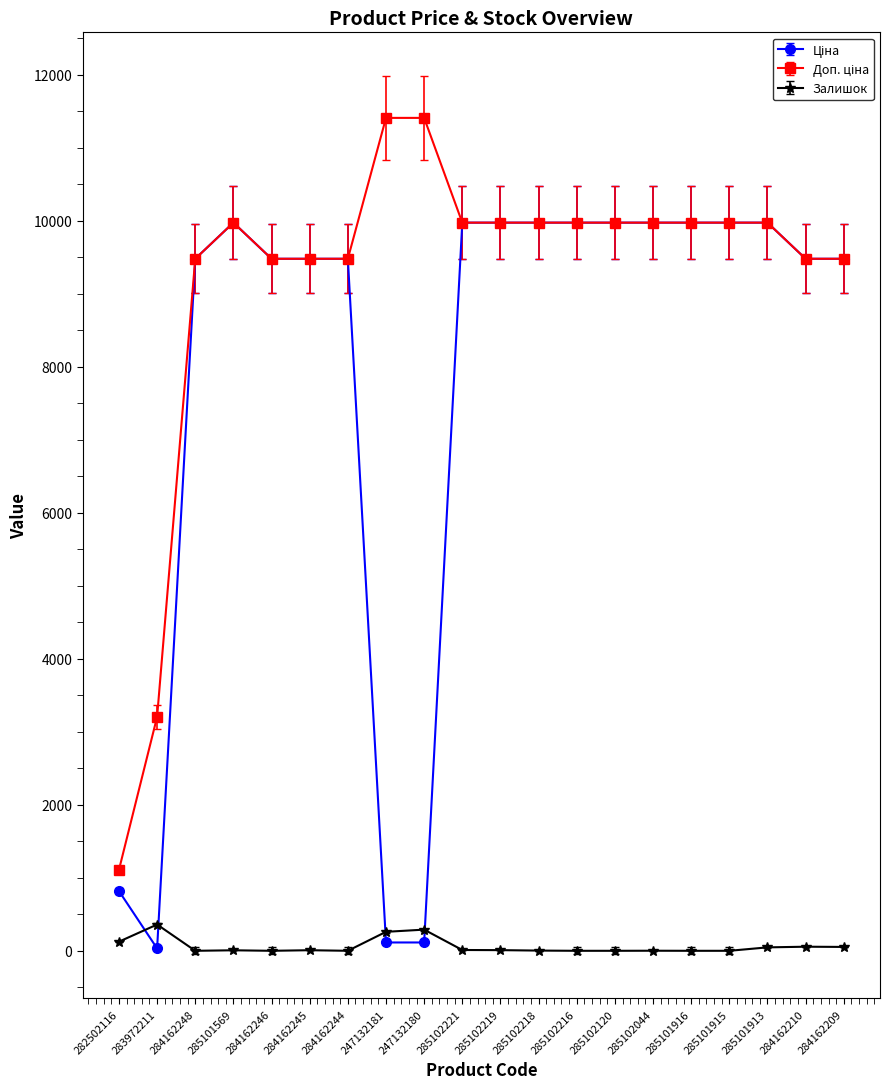

What is the total value across all series at 284162248?

18960.1